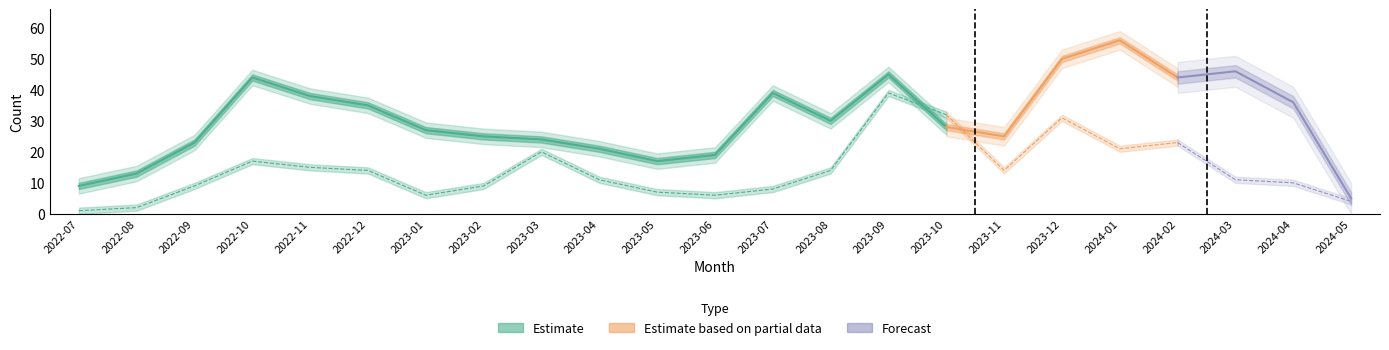

What is the difference between the monthly_visit values at 2024-01 and 2023-03?

32